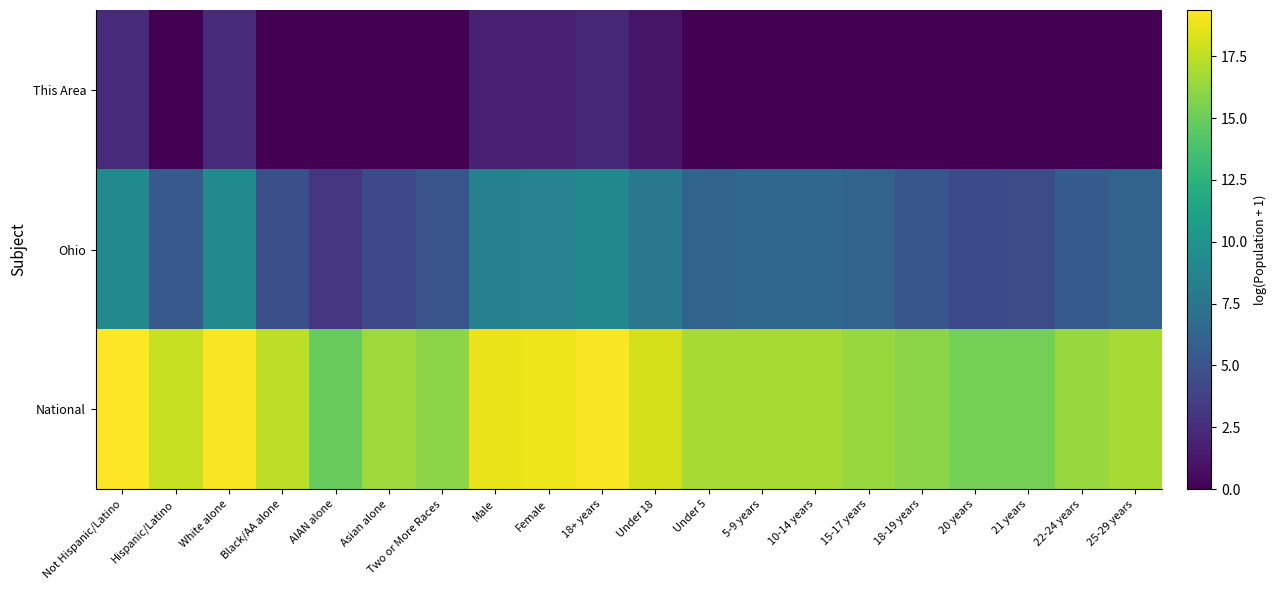

At 22-24 years, list the series in order from smallest to largest.

This Area, Ohio, National